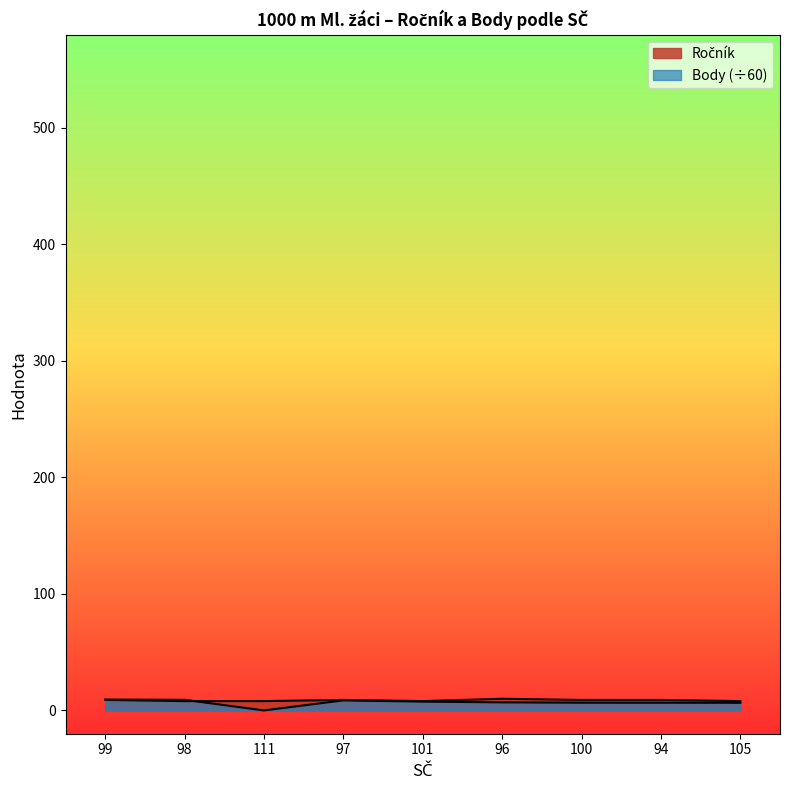

At which label is Ročník closest to 9?

99